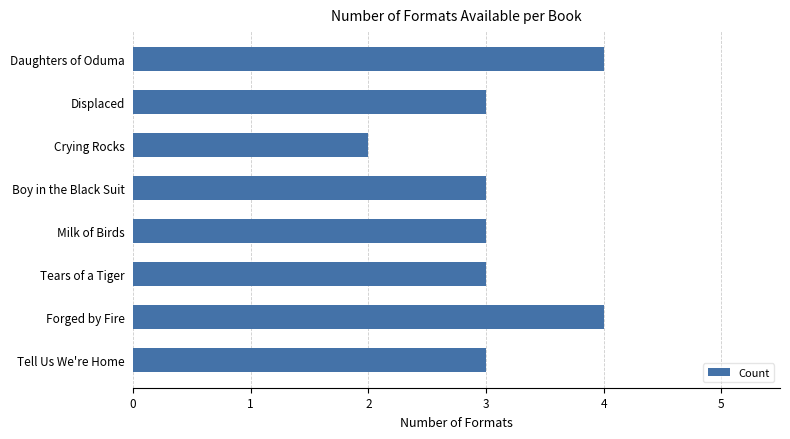

True or false: the data shows 3 at Tears of a Tiger.

True